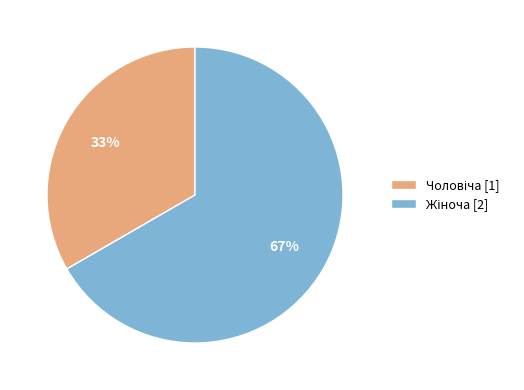

To the nearest percent, what is the average slice percentage?

50%